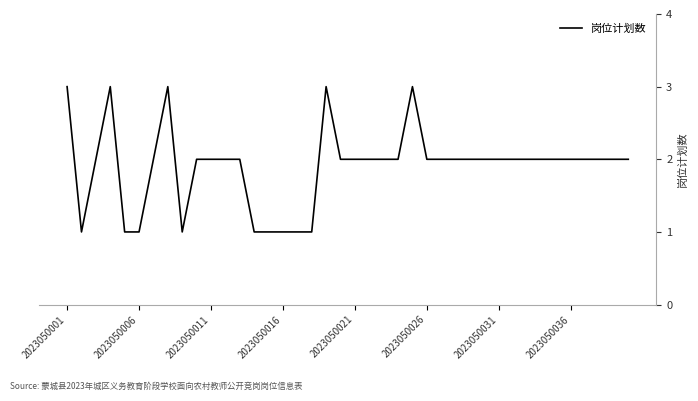

What is the maximum value shown in the chart?

3